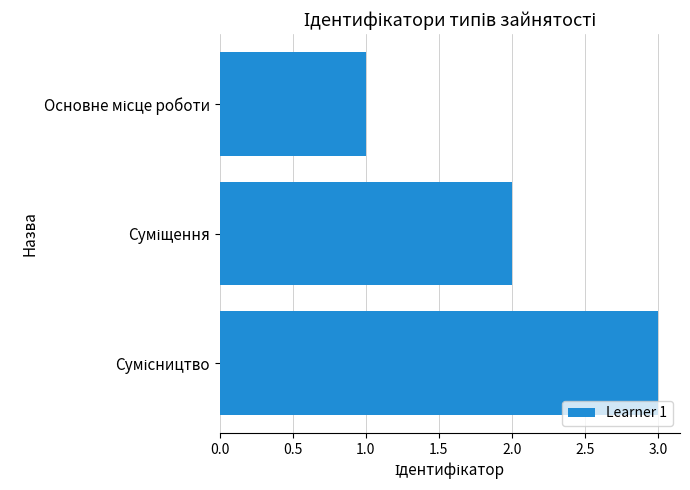

What is the greatest value displayed?

3